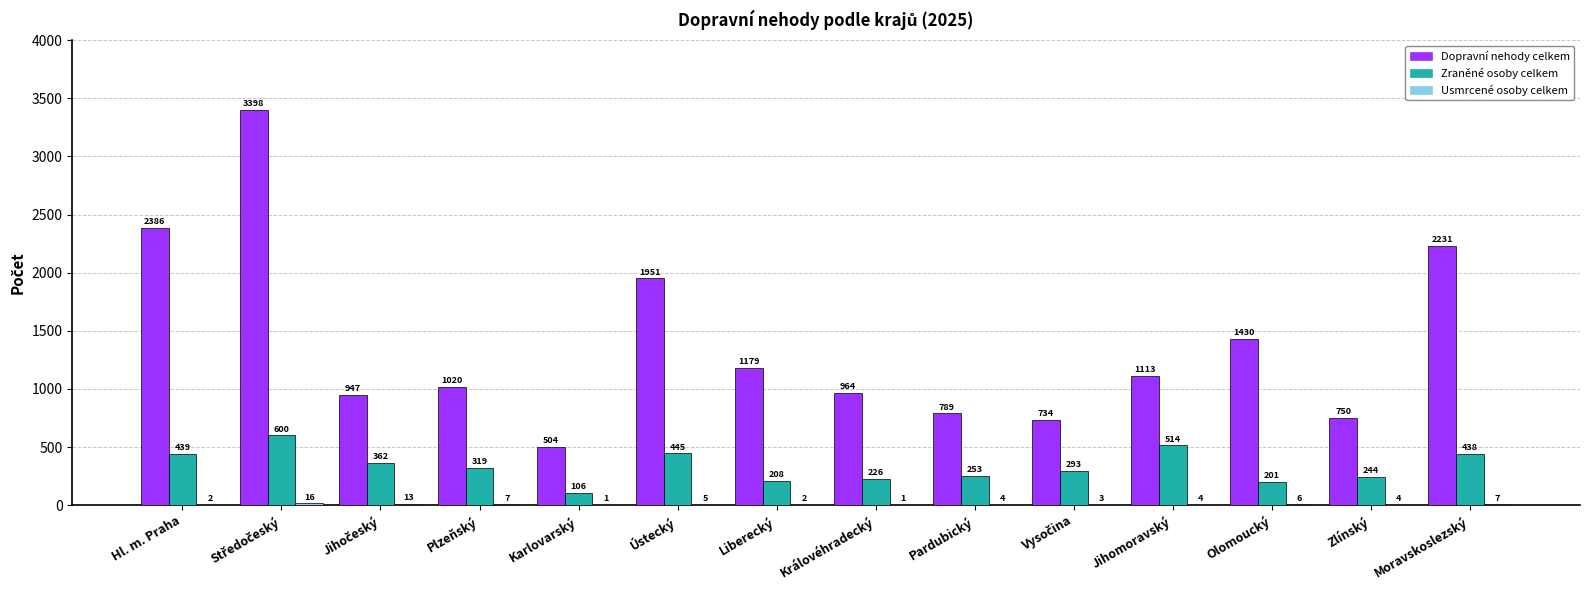

The Dopravní nehody celkem series shows 750 at Zlínský. True or false?

True